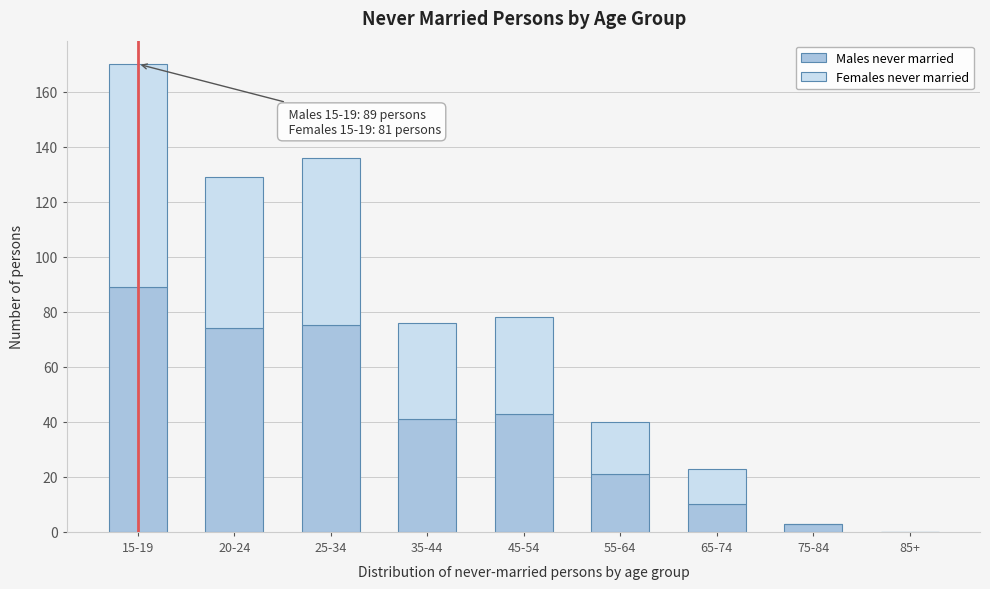

What is the total value across all series at 65-74?

23